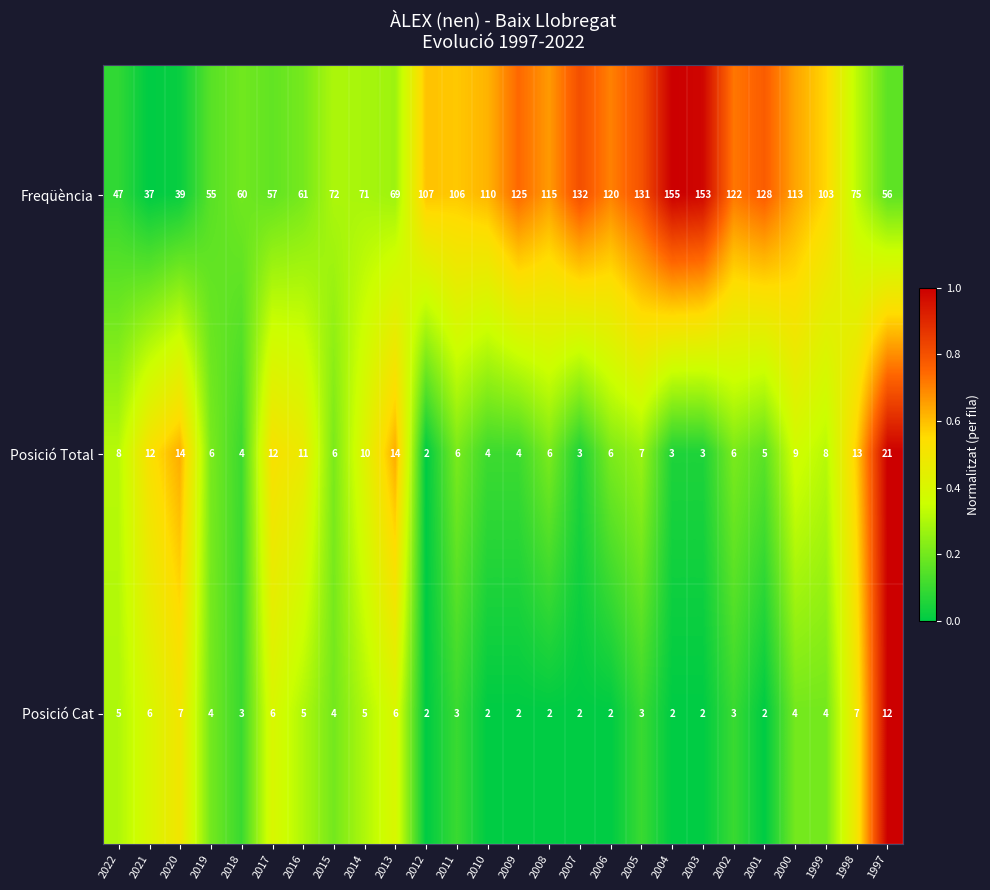

What is the total value across all series at 2020?

60